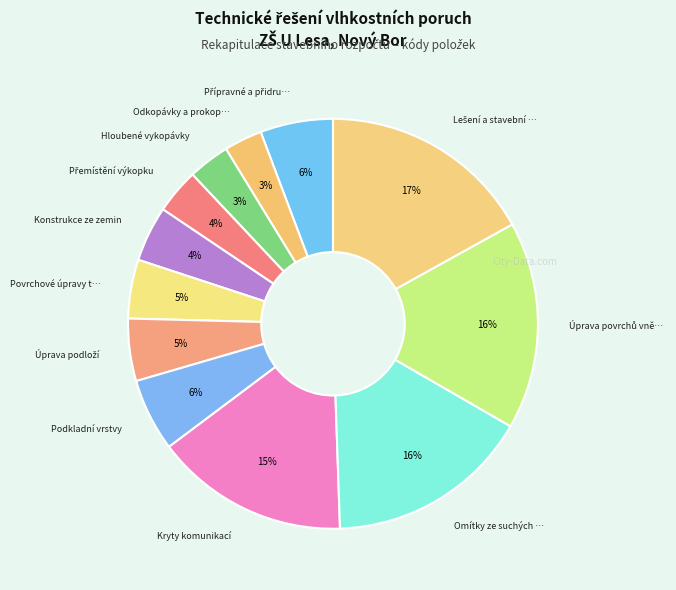

Is there a majority slice in this chart?

No